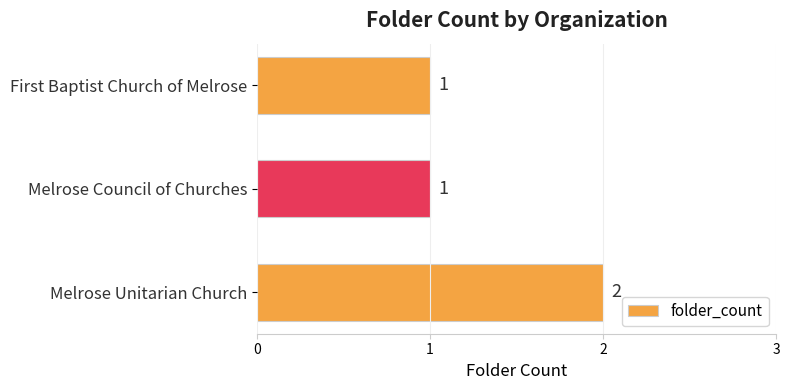

Which has a higher value, First Baptist Church of Melrose or Melrose Unitarian Church?

Melrose Unitarian Church